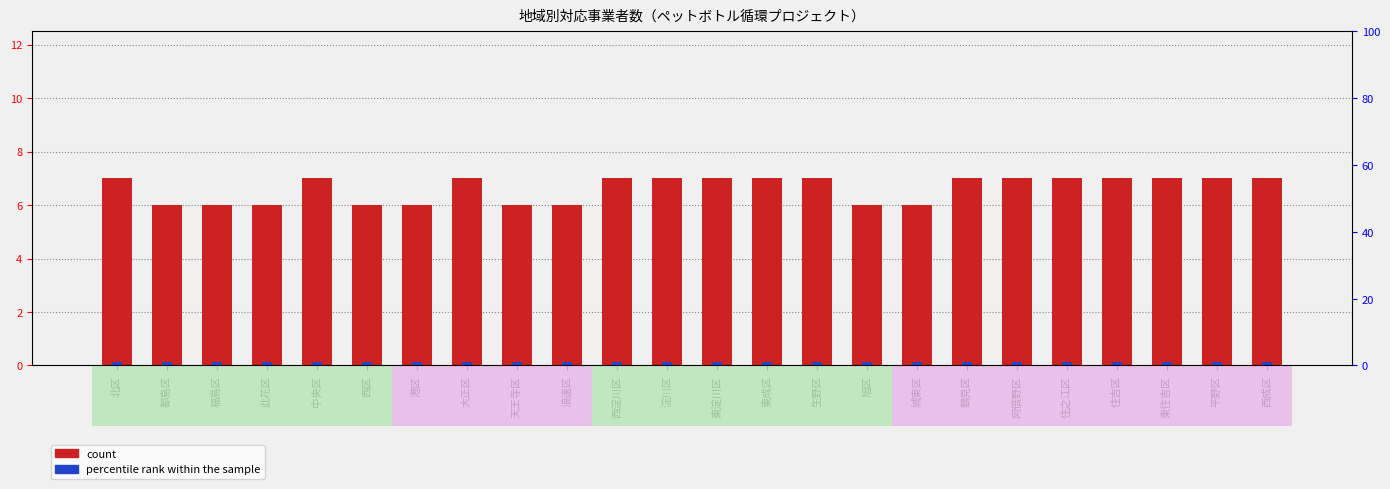

What is the difference between the maximum and minimum values in the count series?

1